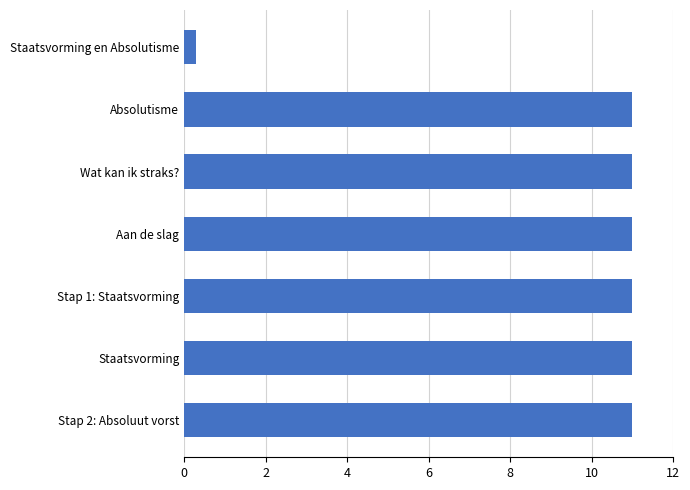

How many bars are there in total?

7